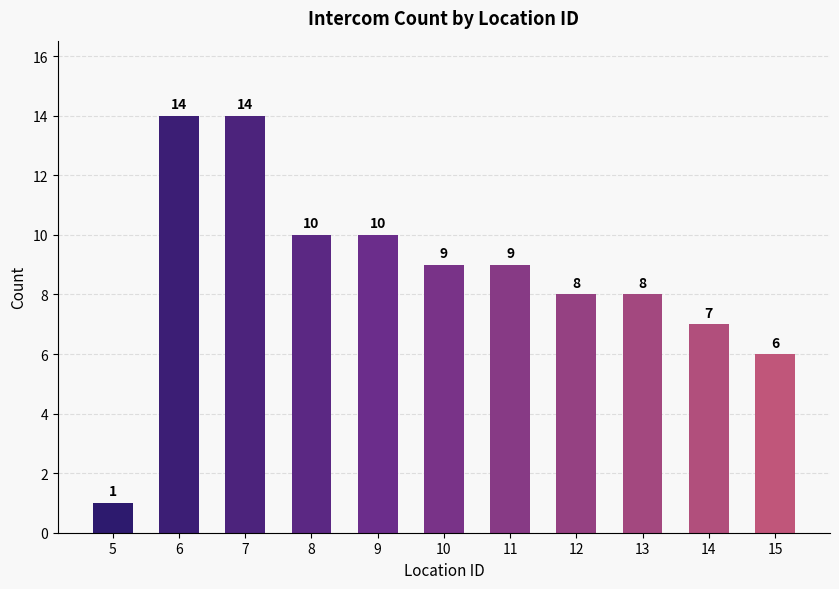

Approximately how many times larger is the value at 8 compared to 15?

1.7